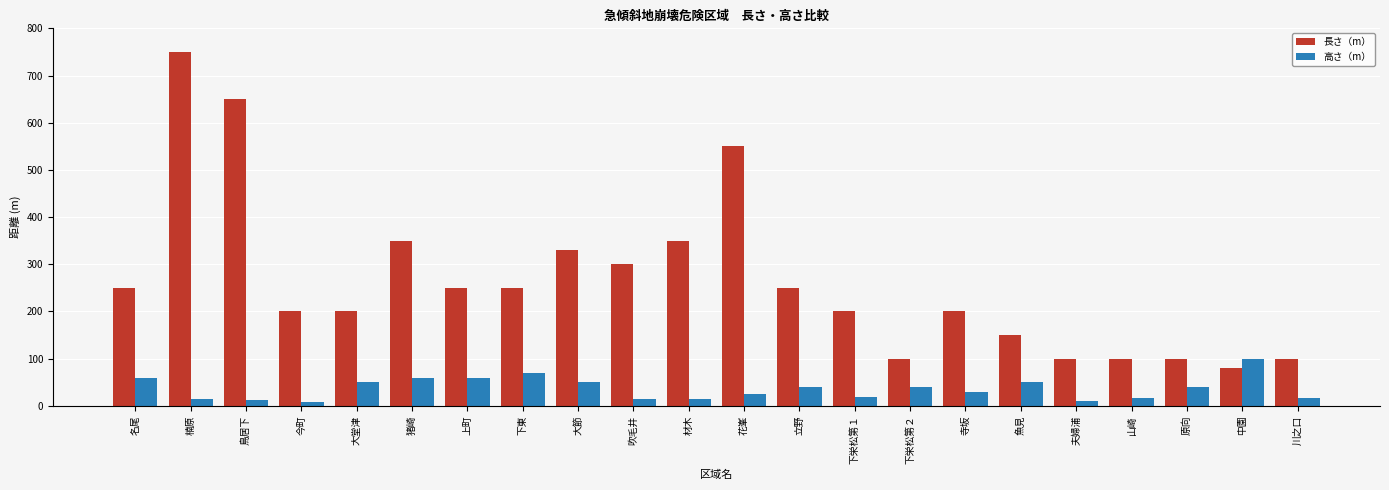

What is the label of the 12th bar from the left?

花峯